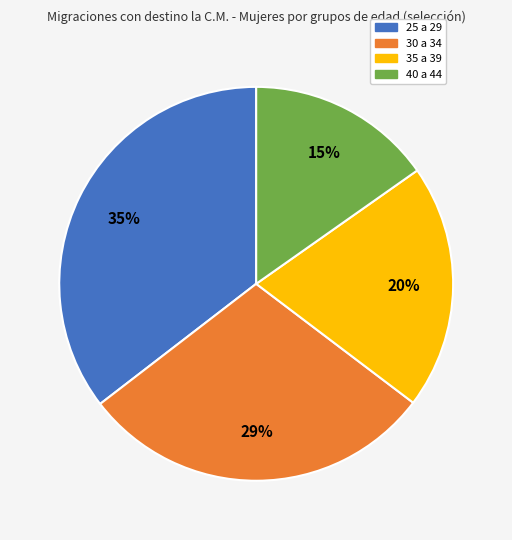

Do 25 a 29 and 30 a 34 together represent more than half of the pie?

Yes